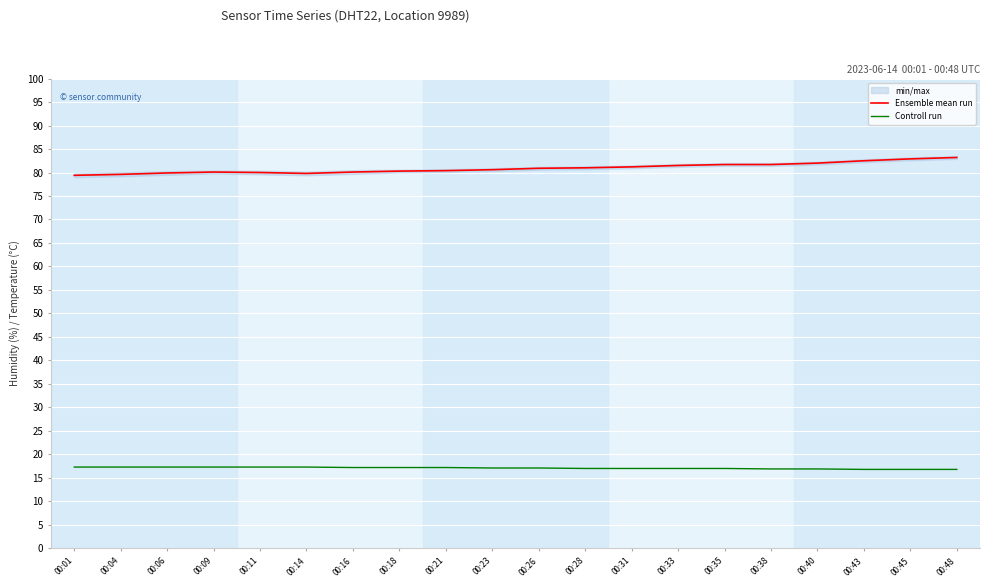

At which category does the chart reach its minimum across all series?

00:43